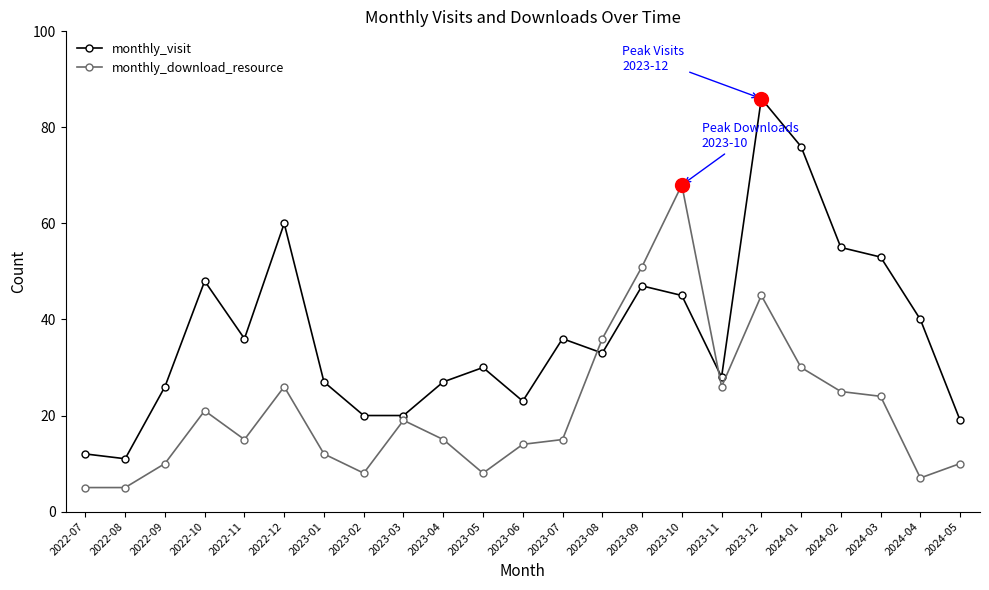

At which category does the chart reach its peak across all series?

2023-12